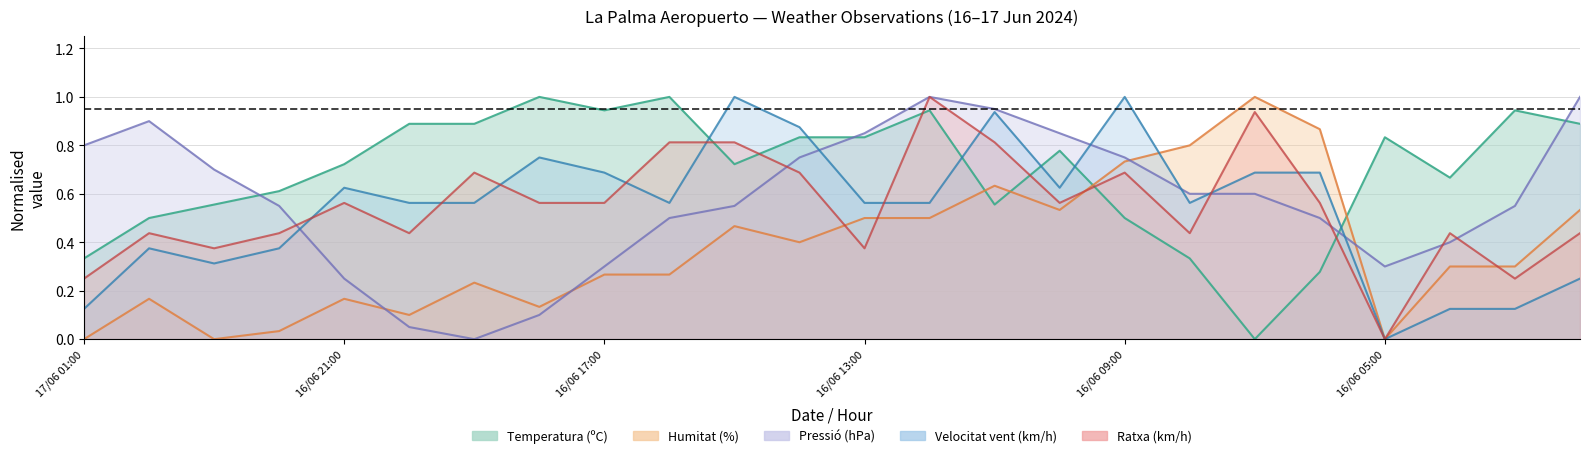

How many interior local valleys does the Velocitat del vent (km/h) series have?

5